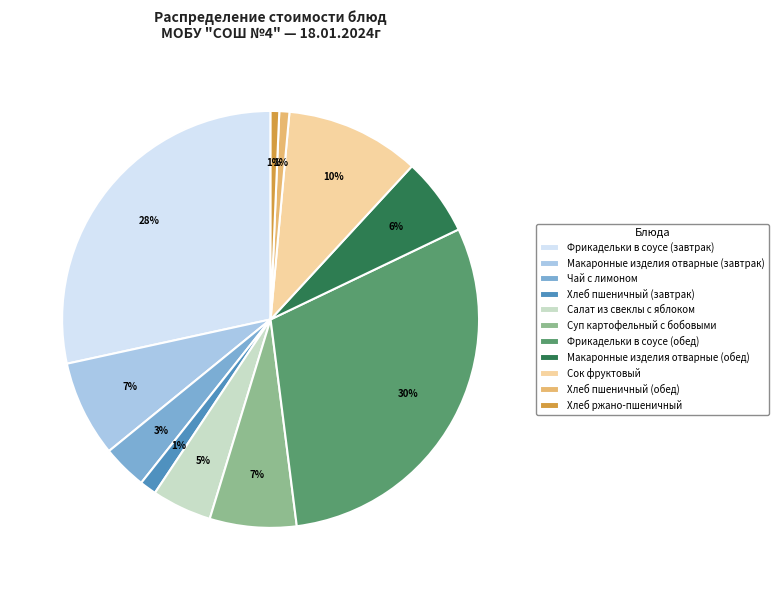

What is the largest slice in the pie chart?

Фрикадельки в соусе (обед)